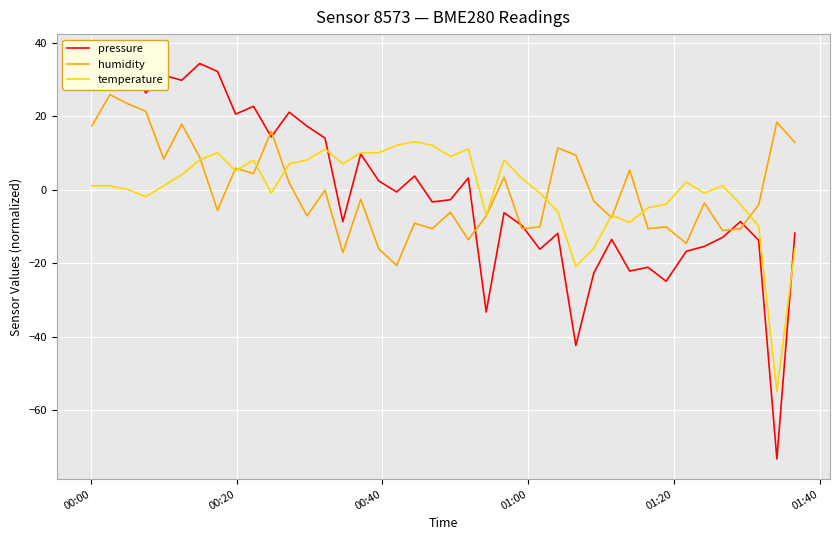

What is the highest value of the temperature series?

13.1